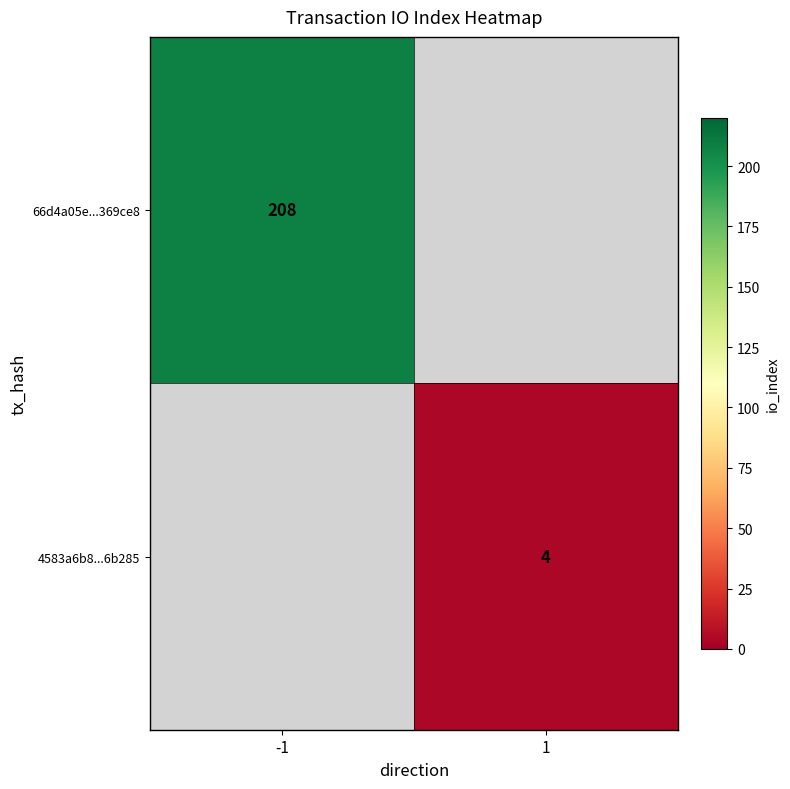

The 4583a6b8...6b285 series shows 6 at 1. True or false?

False